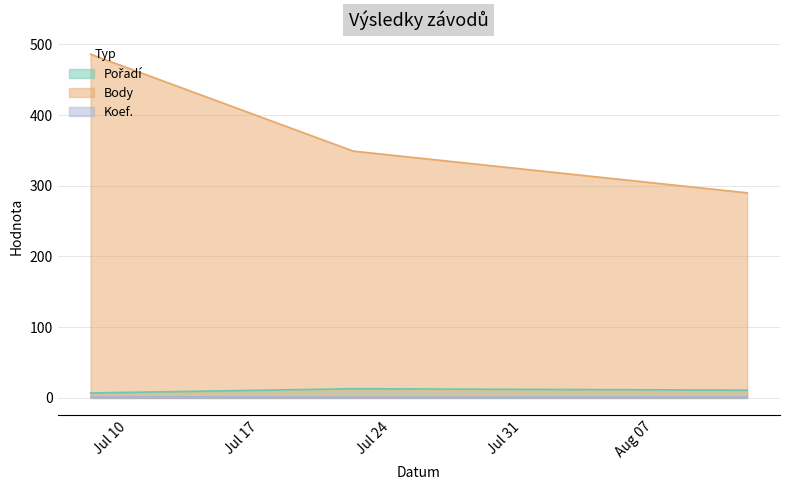

Which series has the largest range (max minus min)?

Body